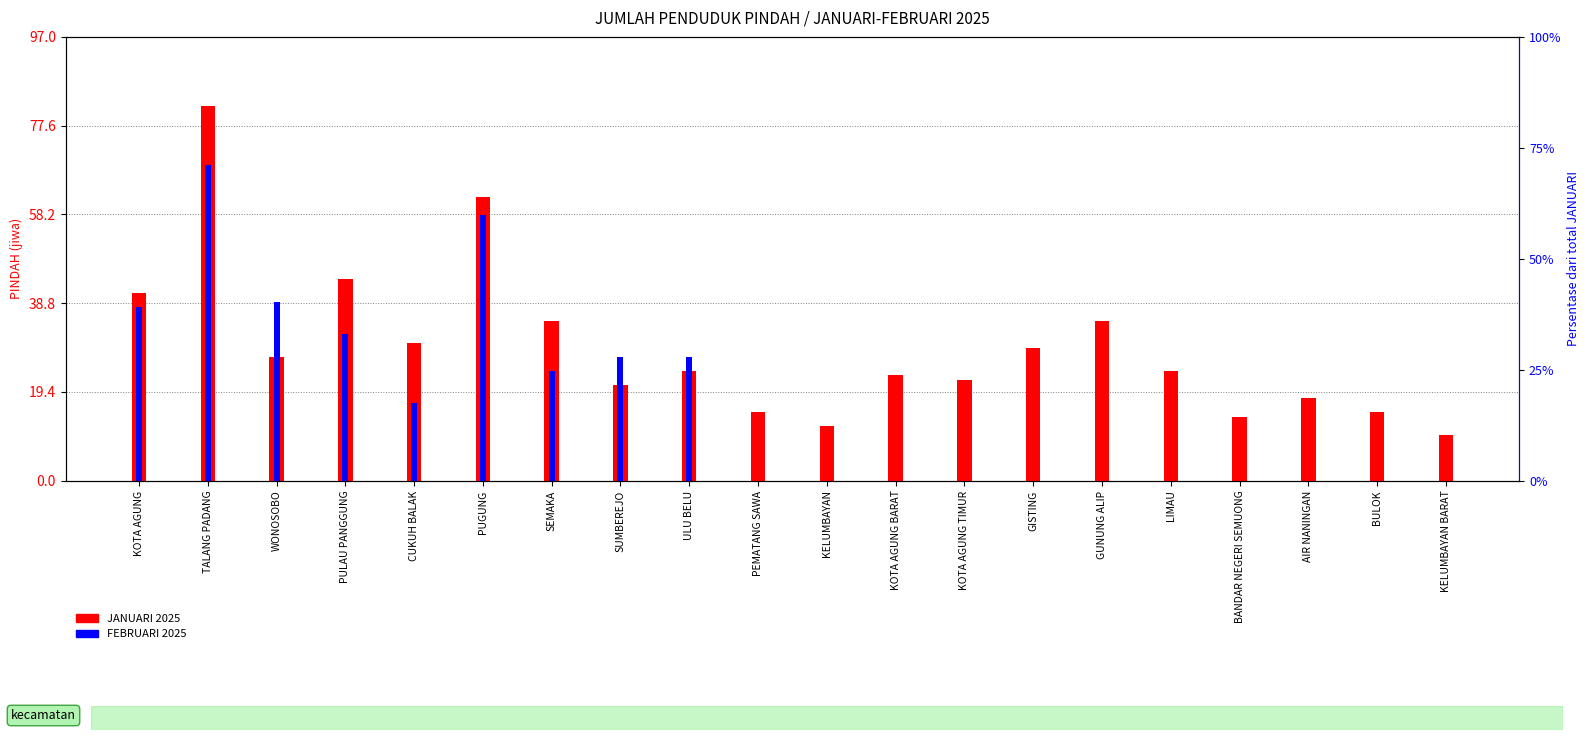

Which series has the largest total across all categories?

JANUARI 2025